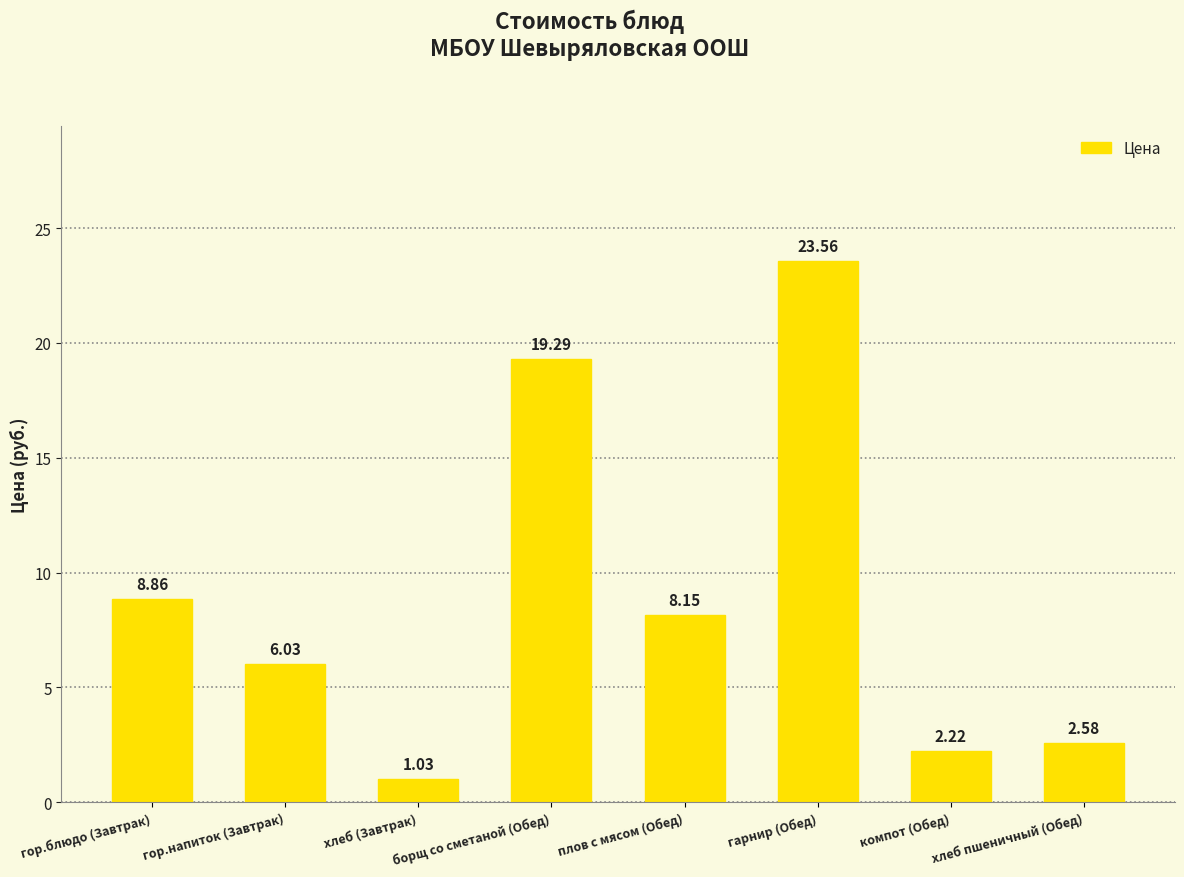

Approximately how many times larger is the value at компот (Обед) compared to плов с мясом (Обед)?

0.3